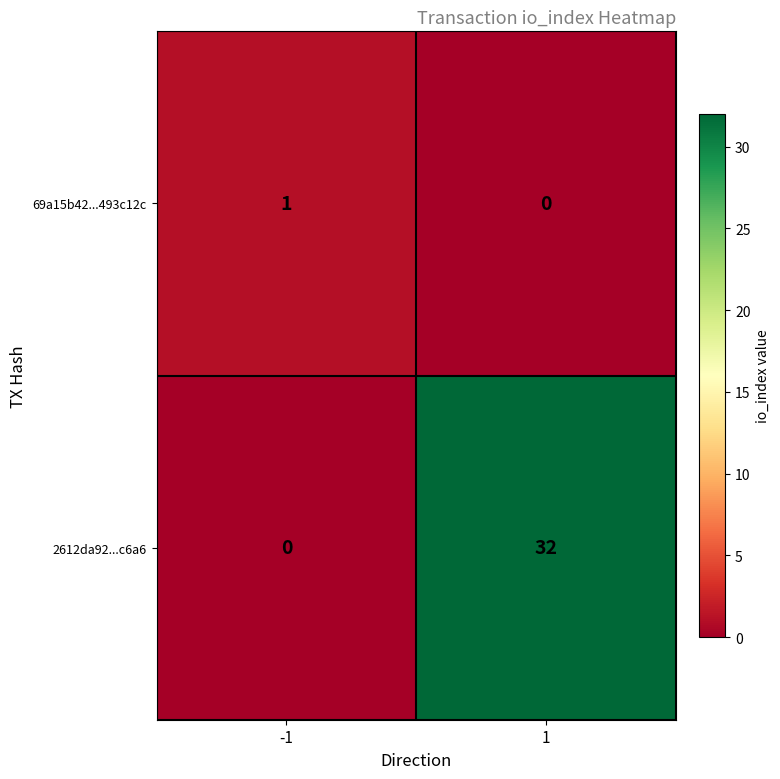

How many distinct data groups are displayed?

2